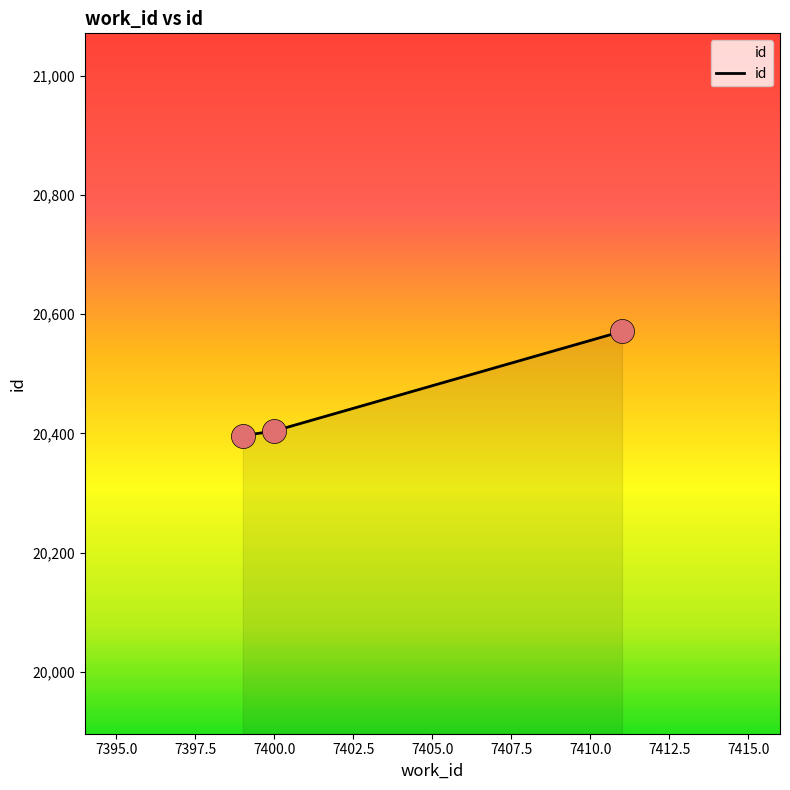

What is the average value?

20457